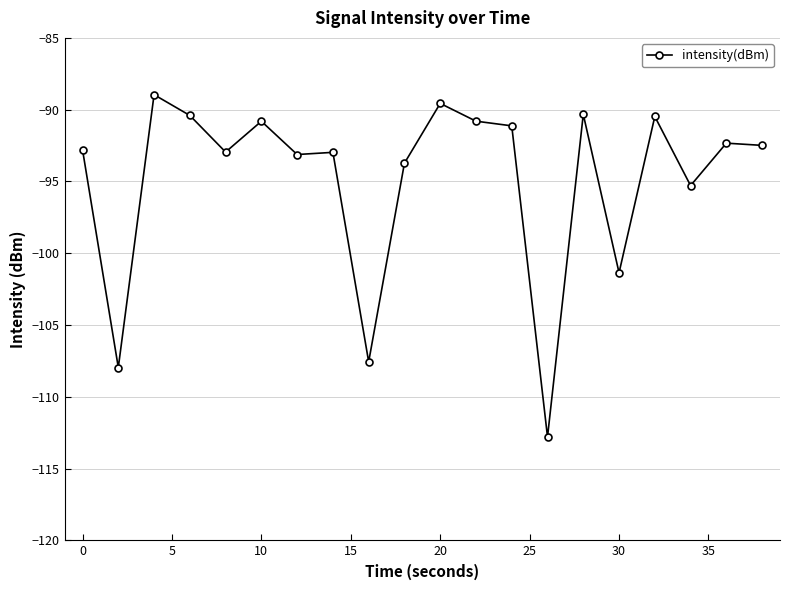

What is the sum of all values?

-1897.8